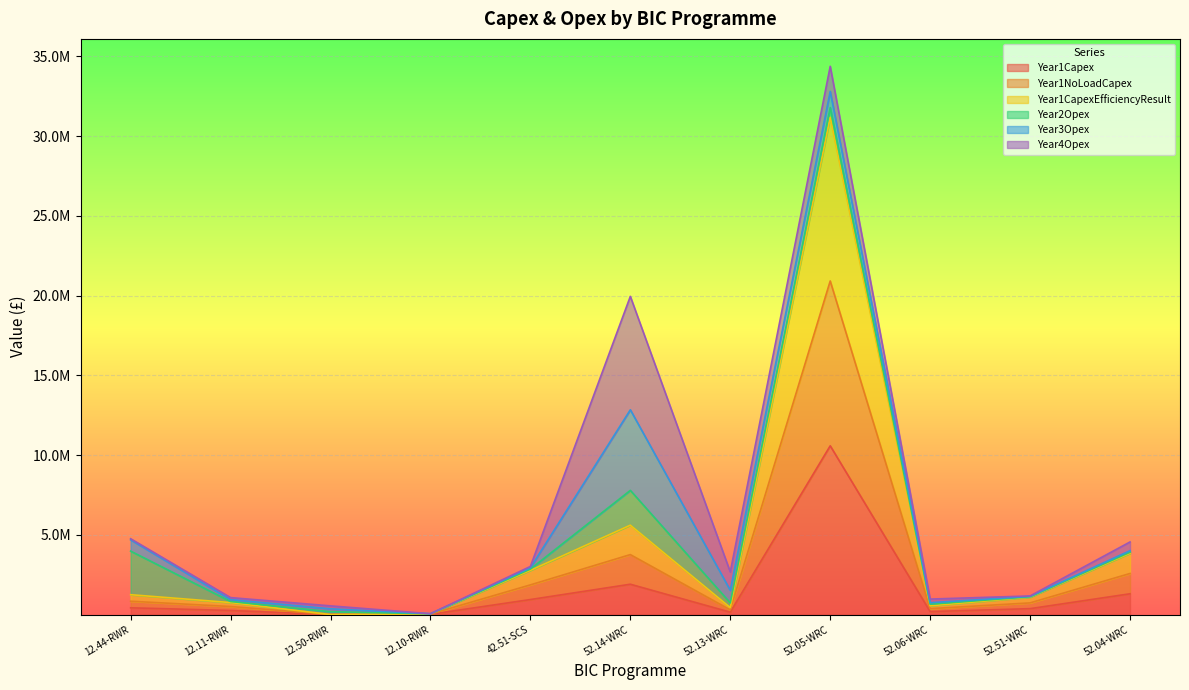

What position from the right is 52.51-WRC?

2